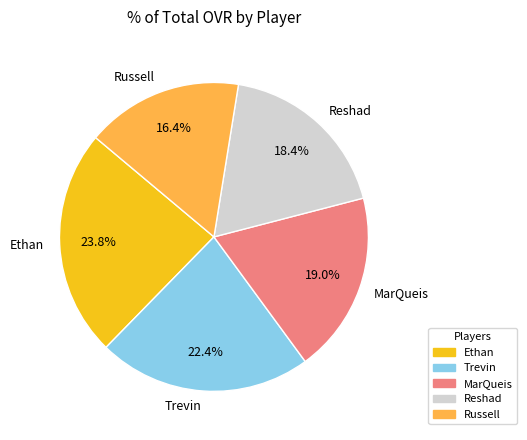

Rank the categories by value from highest to lowest.

Ethan, Trevin, MarQueis, Reshad, Russell